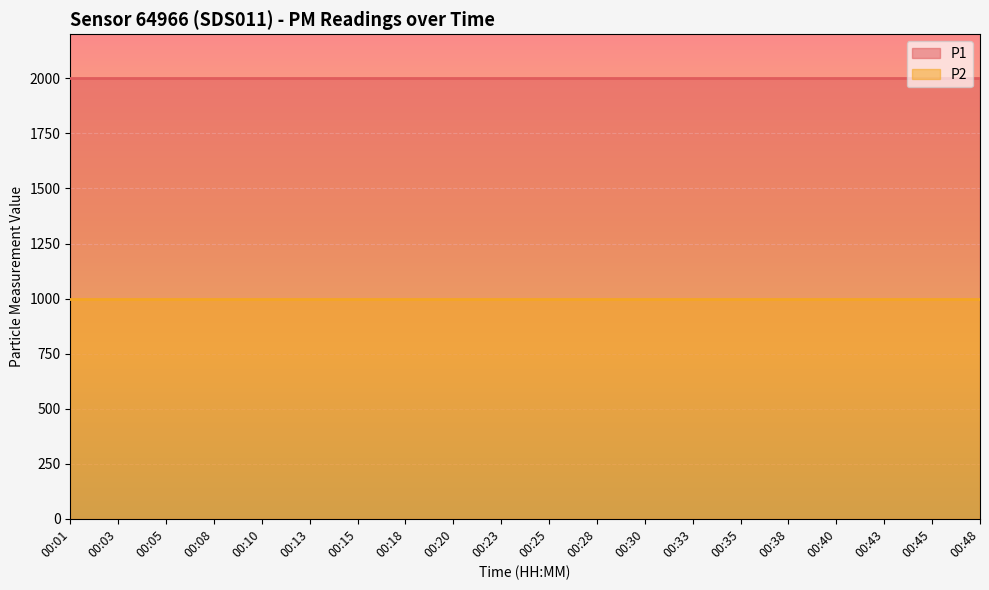

What is the minimum value shown in the chart?

999.9